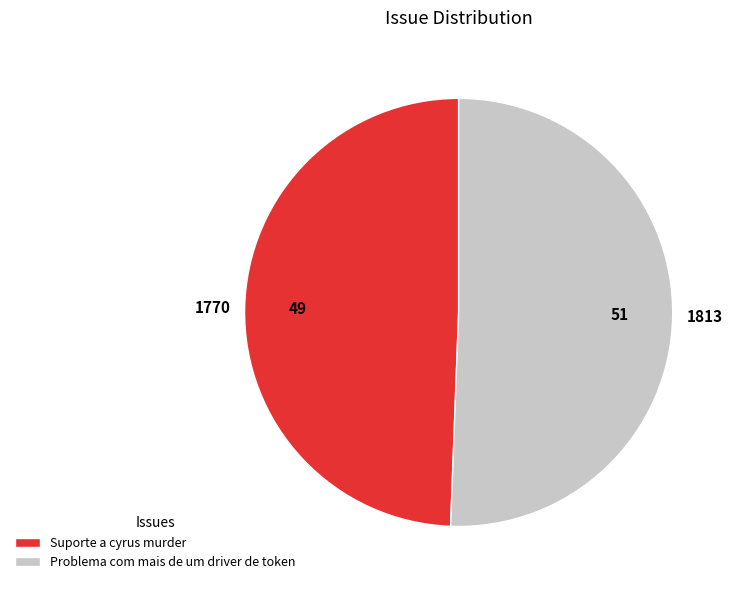

What is the ratio of the value at Problema com mais de um driver de token to the value at Suporte a cyrus murder?

1.0